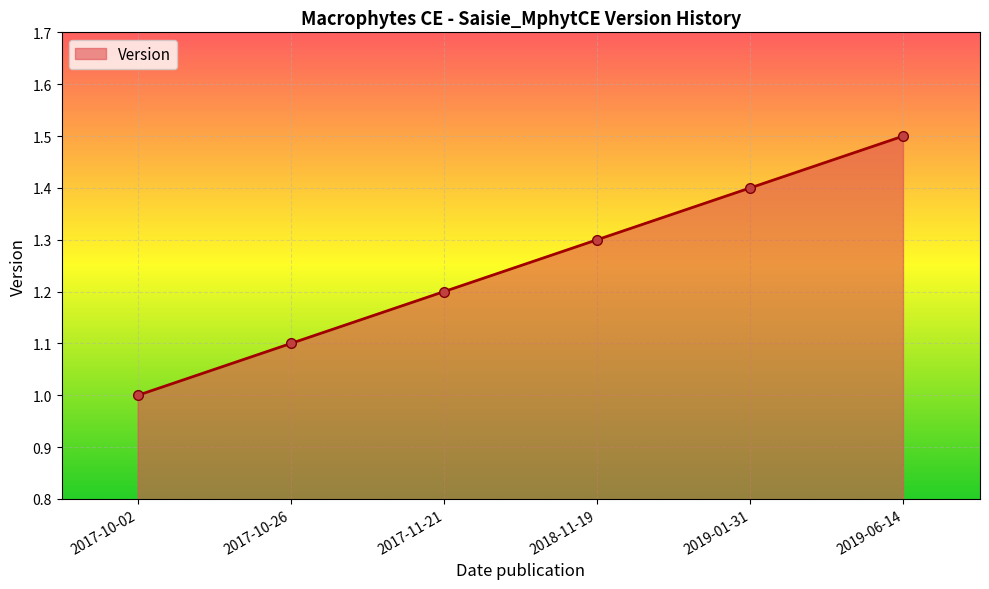

What is the smallest value displayed?

1.0